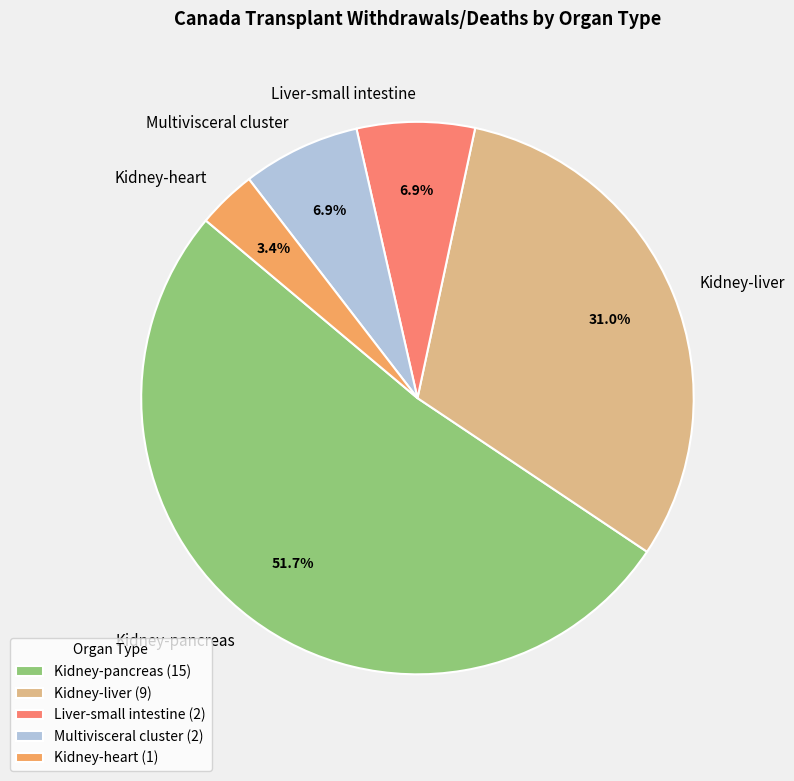

Combined, do Liver-small intestine and Kidney-pancreas account for over 50%?

Yes